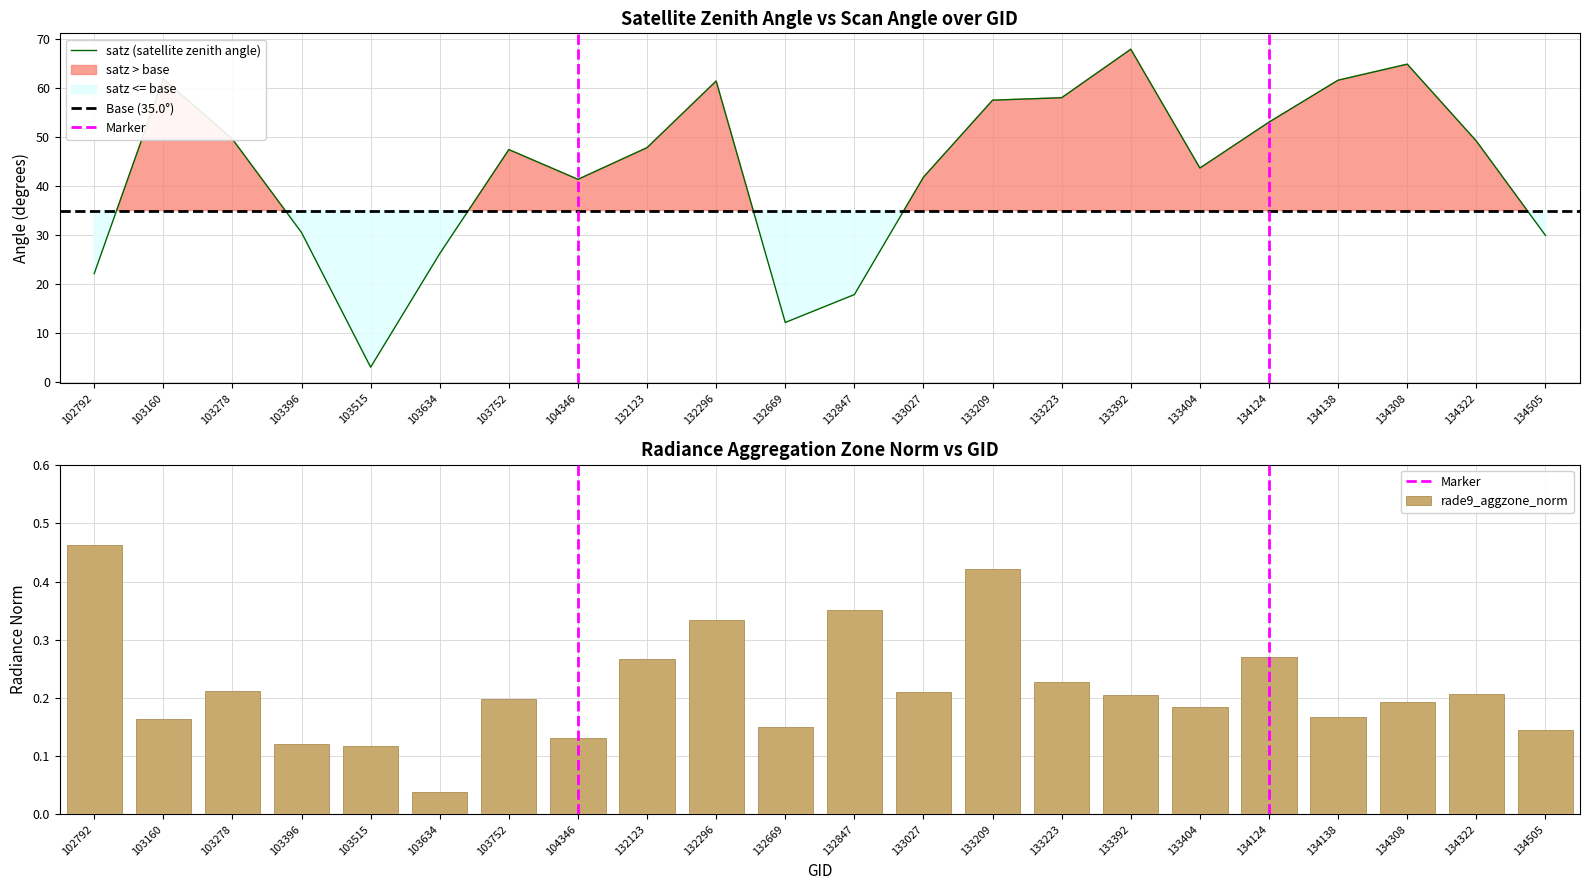

The rade9_aggzone_norm series shows 0.3 at 134124. True or false?

True